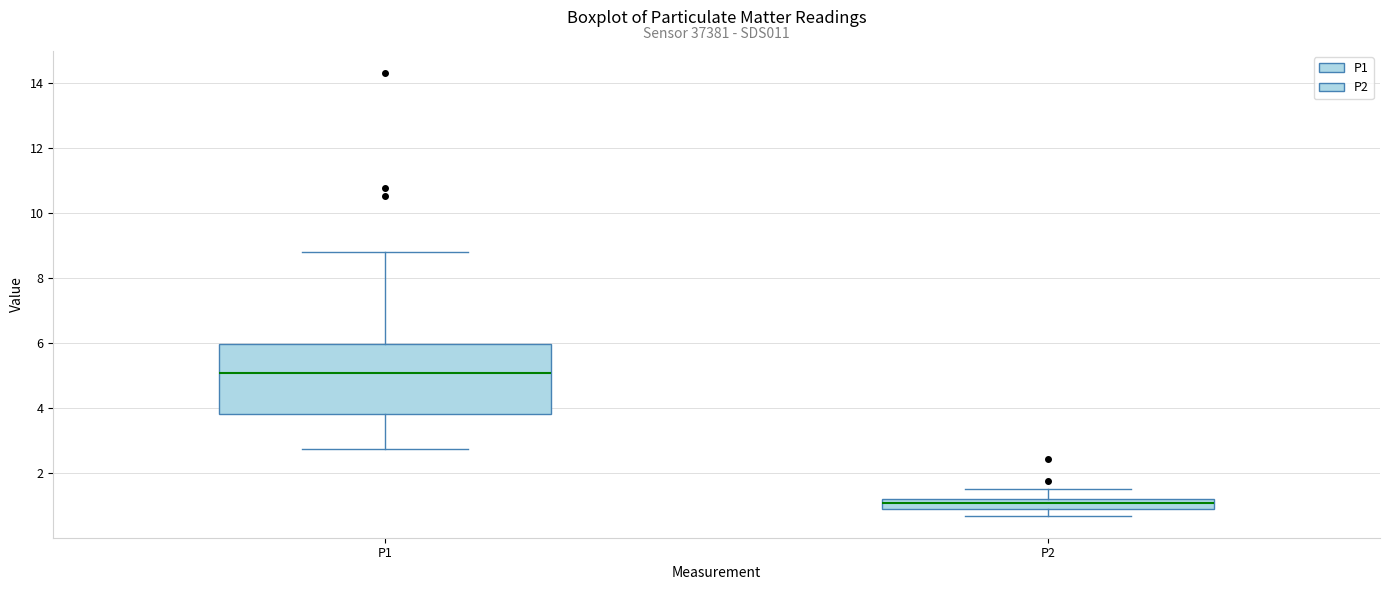

Reading left to right, read every box against the y-axis: the position of its median line, the range the box covers, and the ends of its whiskers. The values are not printed on the chart, so give them approximately, as read against the axis.

P1: median 5.0, box 3.8 to 6.0, whiskers 2.8 to 8.8
P2: median 1.2 (just below the box's upper edge), box 1.0 to 1.2, whiskers 0.8 to 1.6